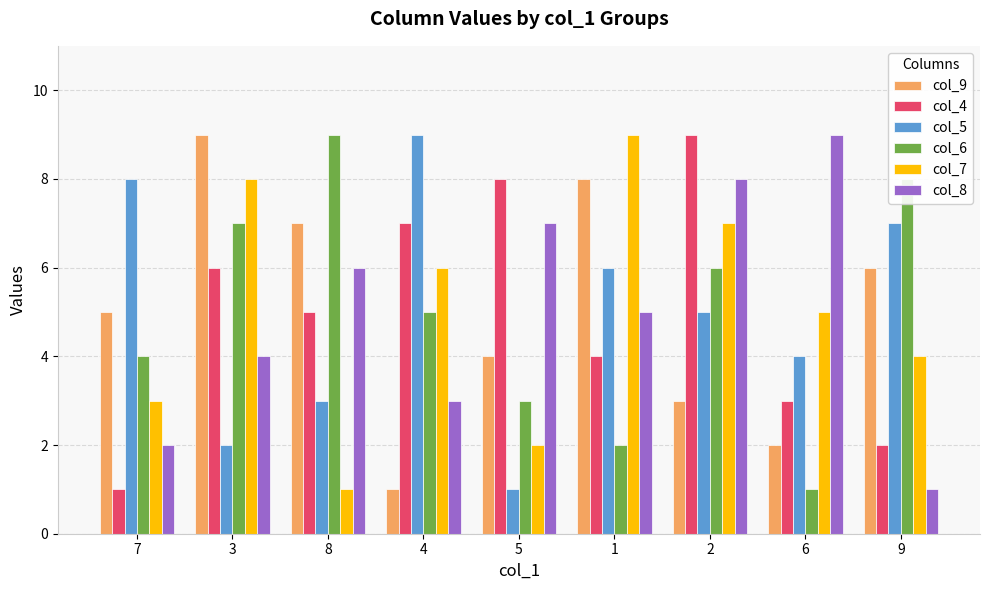

At which category is the sum across all series the highest?

2